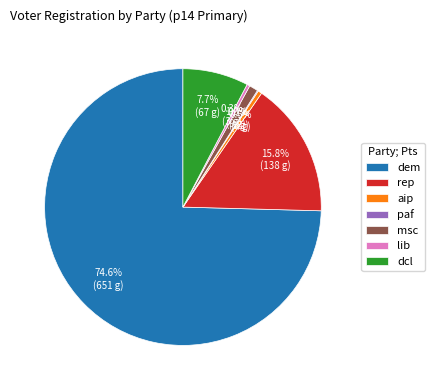

The aip slice represents 0% of the pie. True or false?

True